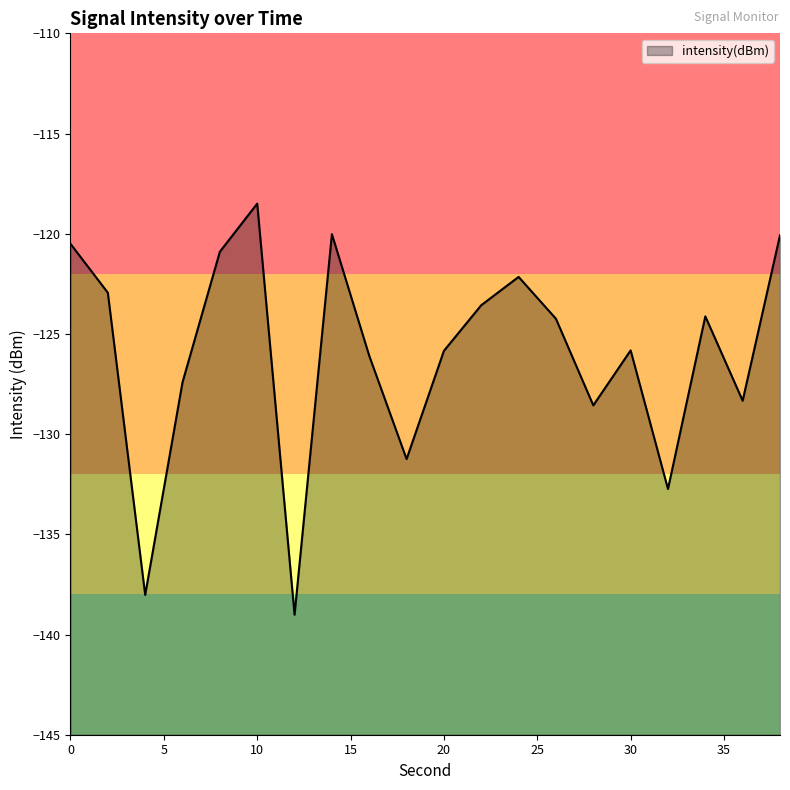

How many distinct data groups are displayed?

1